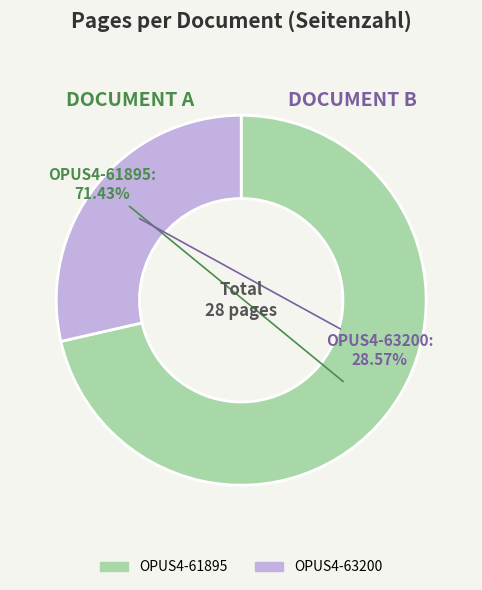

What percentage is the OPUS4-61895 slice, to the nearest percent?

71%